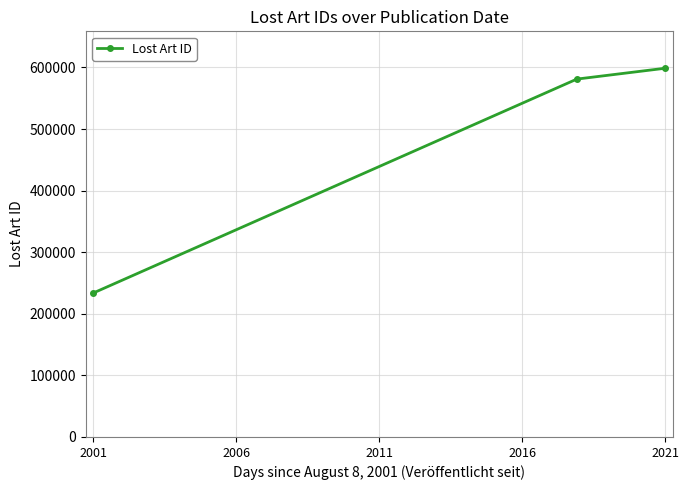

Is this an area chart (filled region under the line)?

No